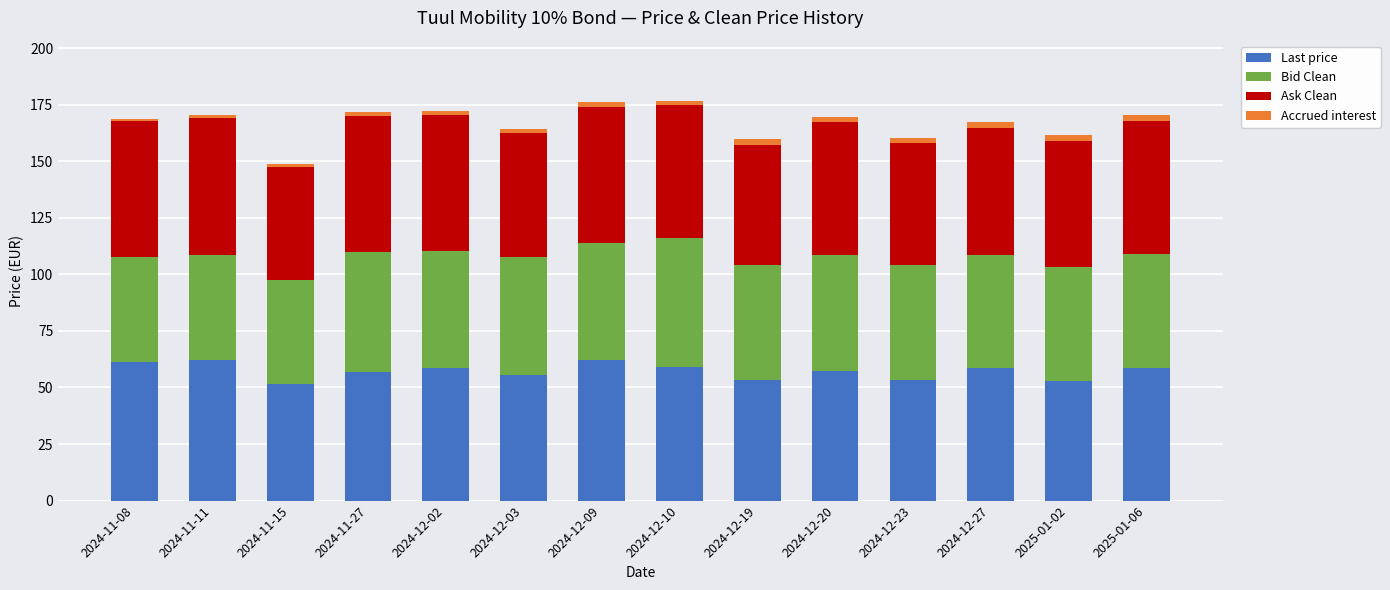

The value of Last price at 2024-12-09 is 36.2. True or false?

False